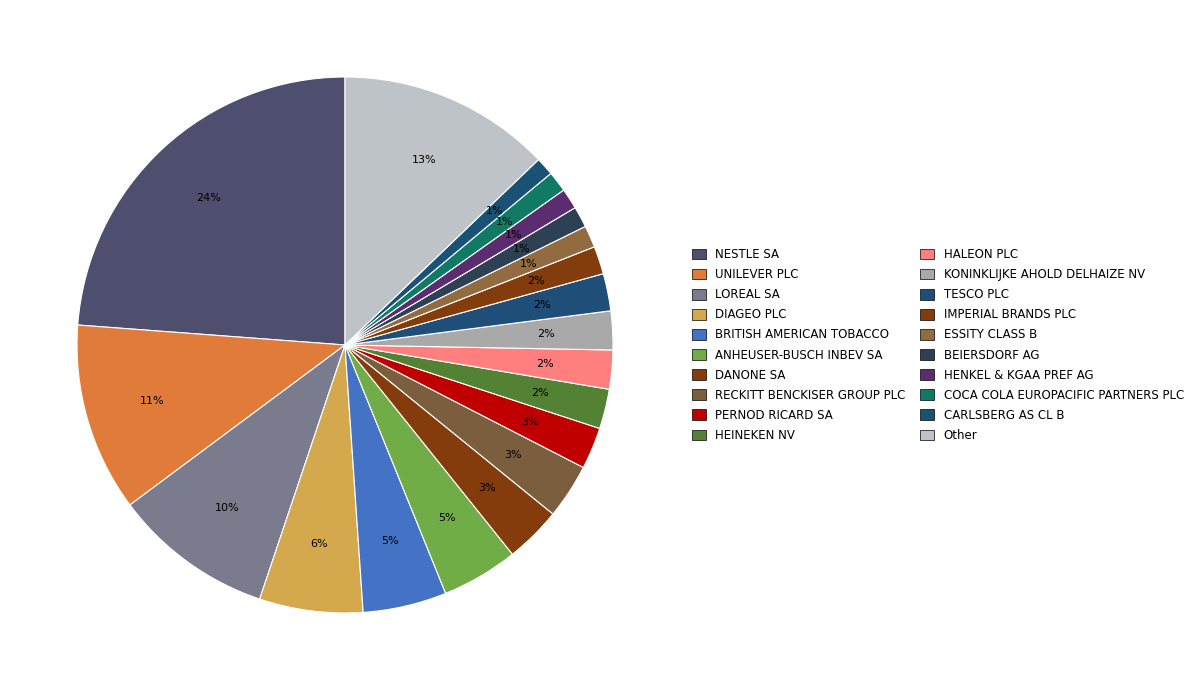

Count the number of slices in the pie.

20